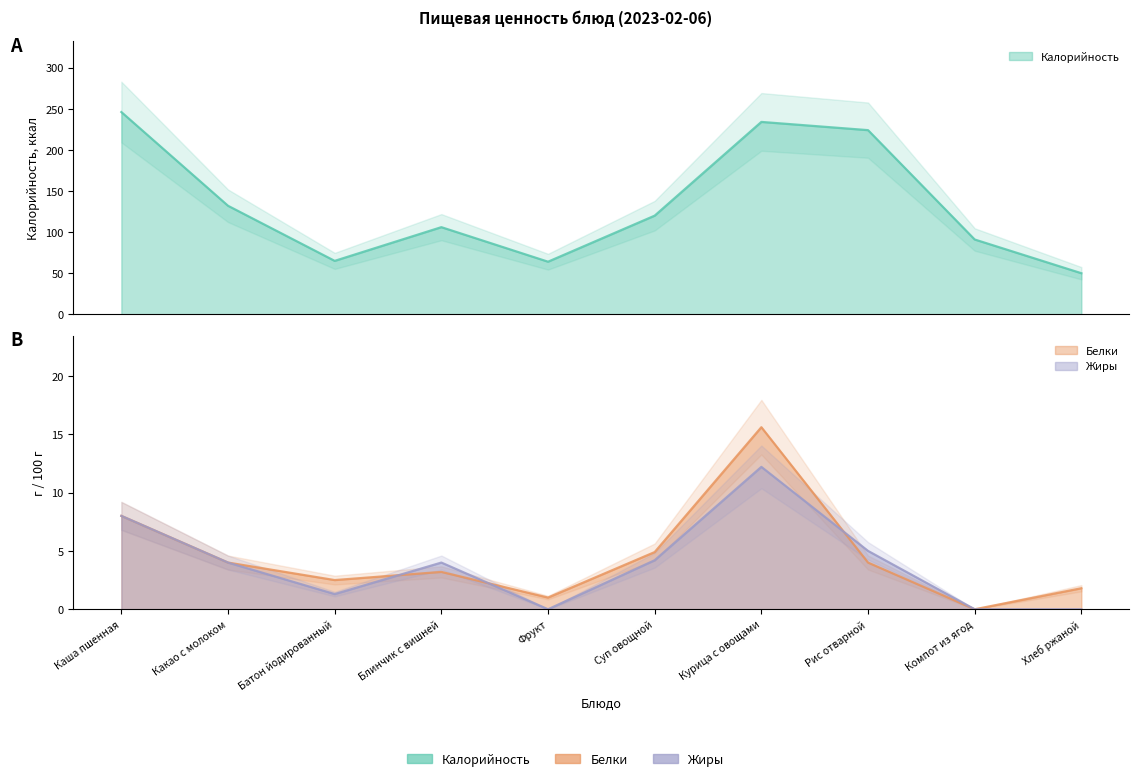

True or false: Жиры has more than 2 points higher than both neighbors.

False